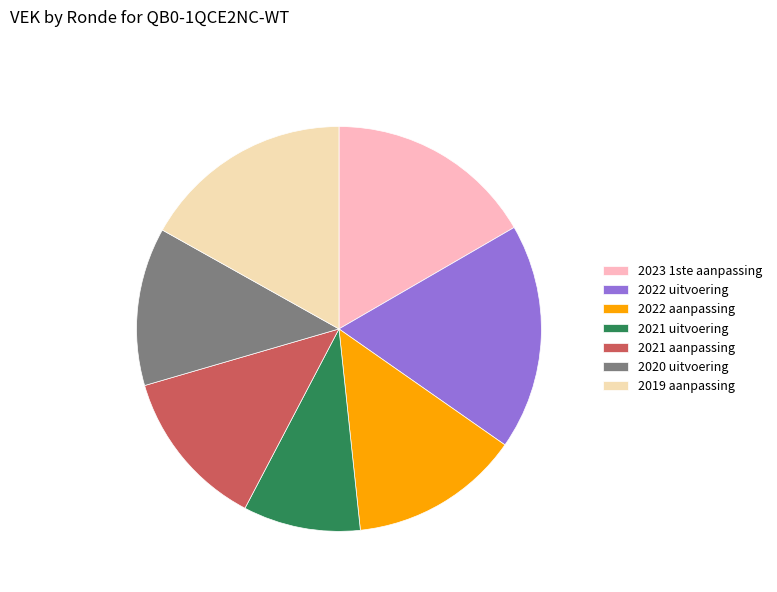

Combined, do 2022 aanpassing and 2022 uitvoering account for over 50%?

No